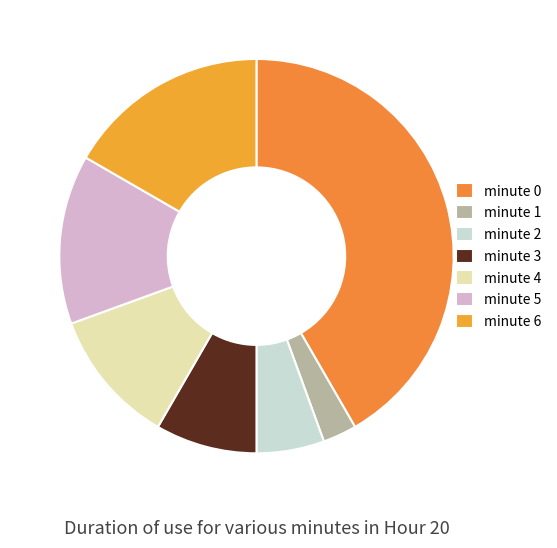

What percentage is the minute 5 slice, to the nearest percent?

14%